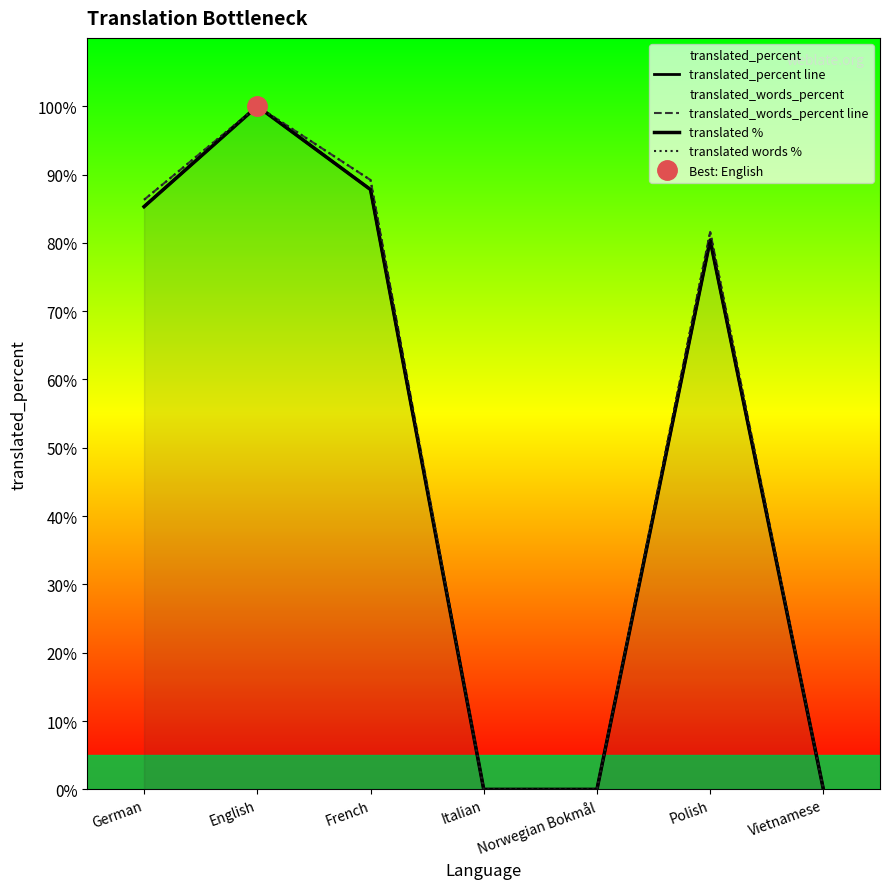

How many values in the translated_words_percent line series are below 81?

3